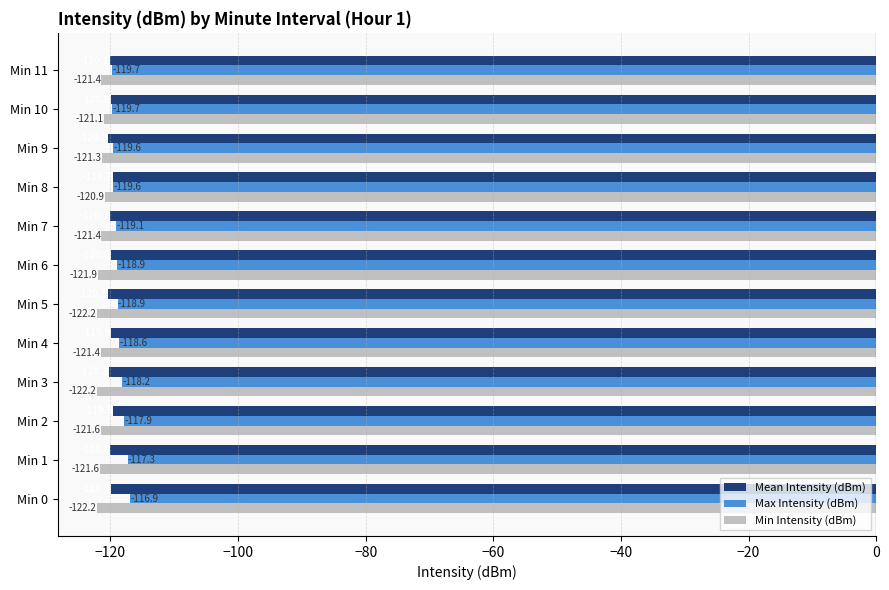

Which series has the largest total across all categories?

Max Intensity (dBm)